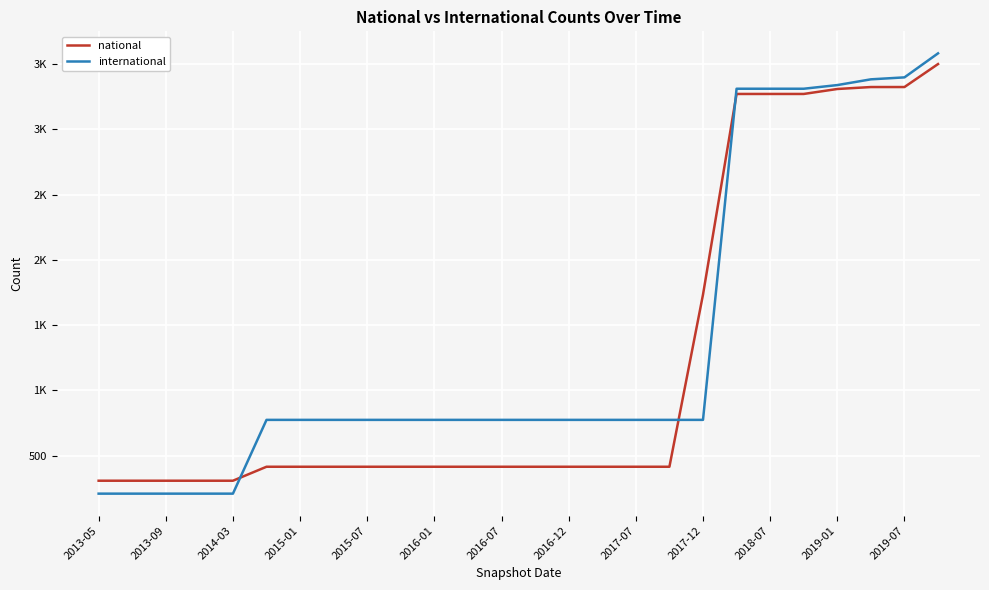

Does the chart have visible grid lines?

Yes